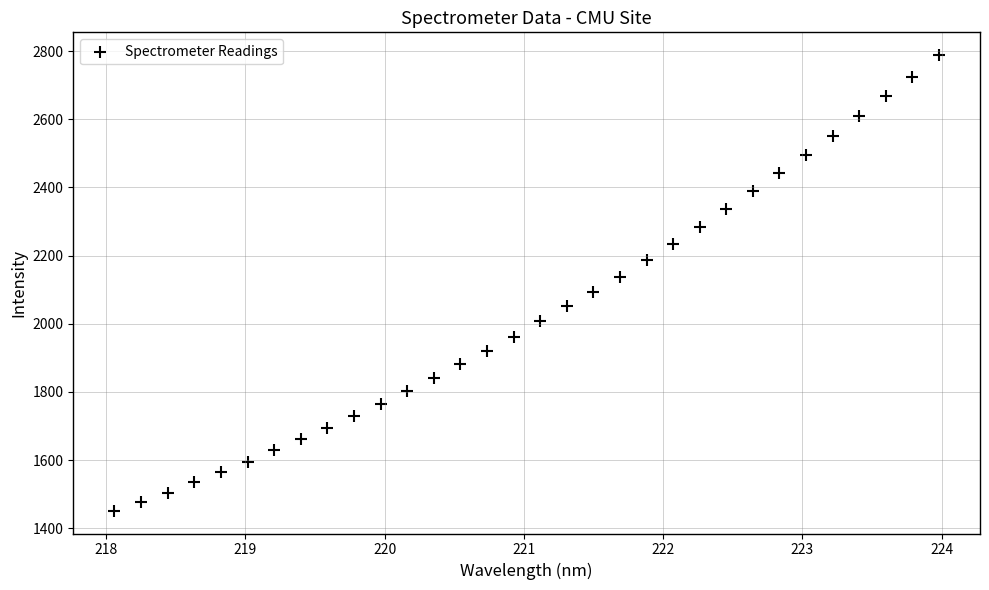

What is the range of Y values (max minus min)?

1336.9